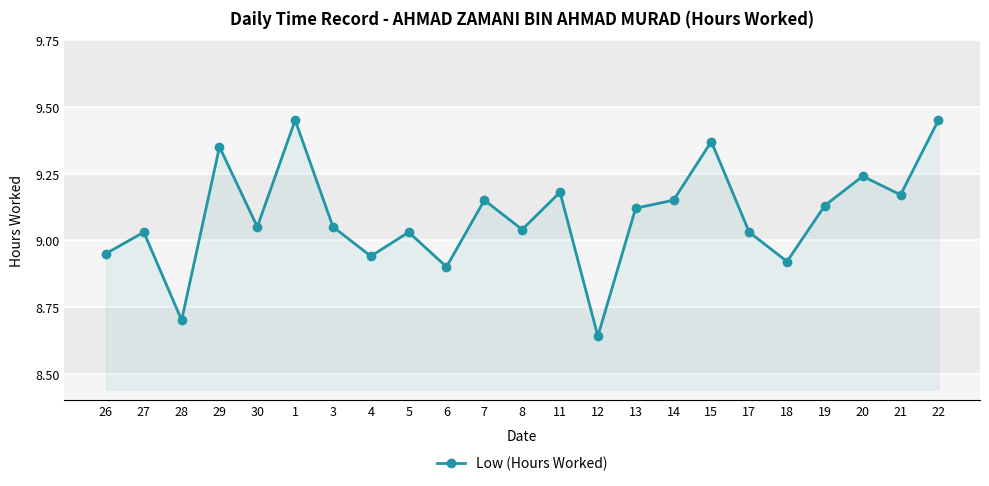

How many data points are less than 9?

6